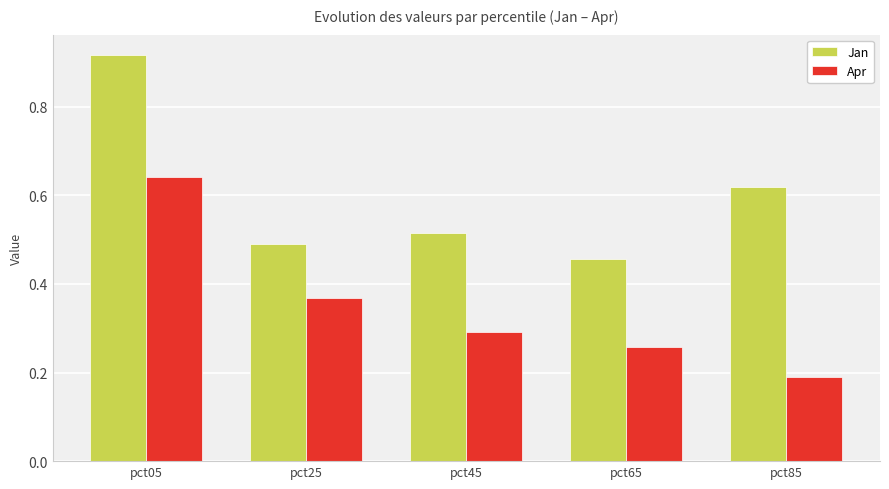

What is the sum of all Apr values?

1.7